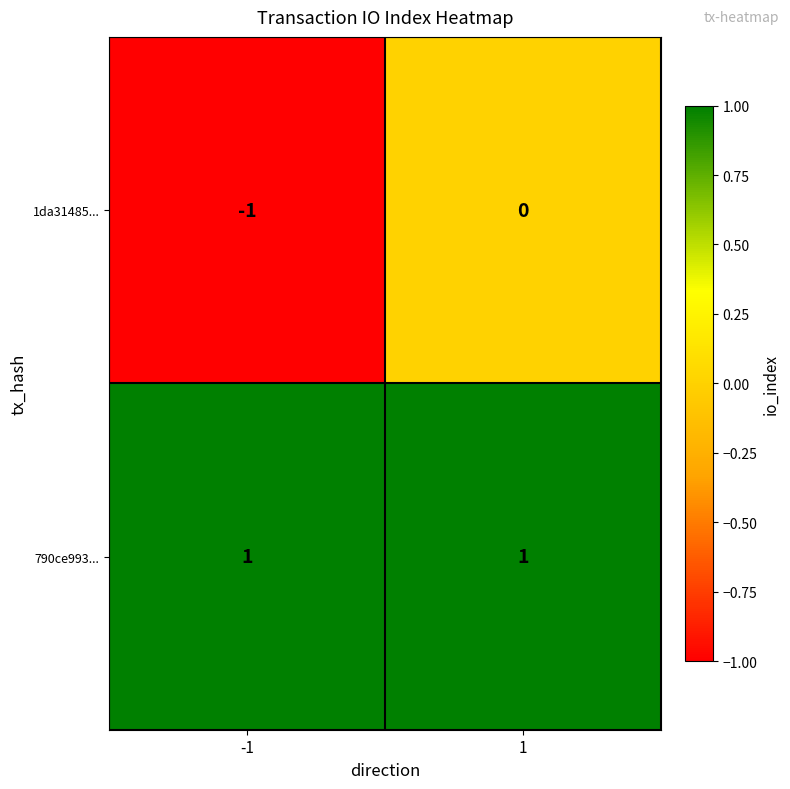

Reading right to left, what are all the values shown in this chart?

1da31485...: 1=0	-1=-1
790ce993...: 1=1	-1=1